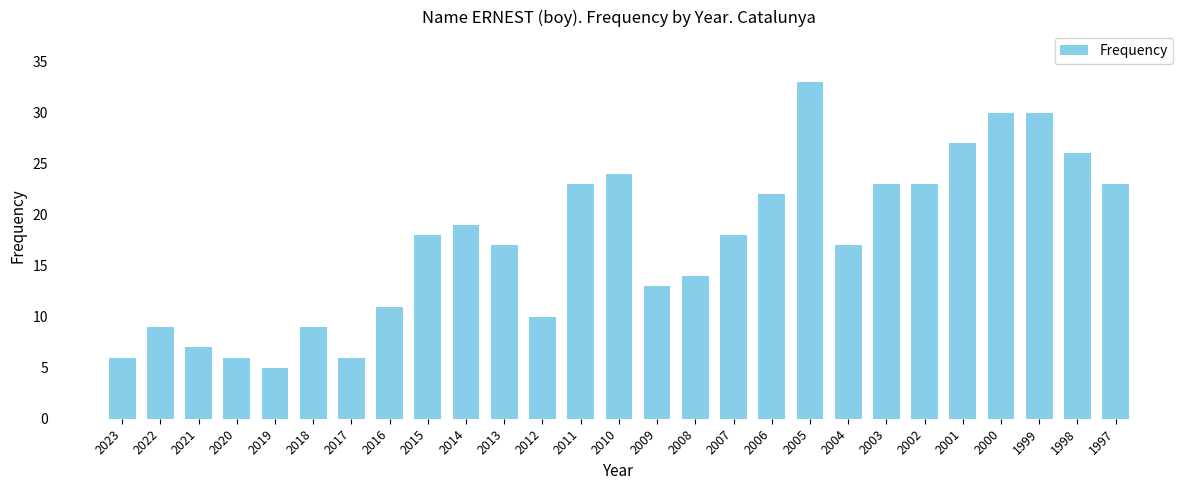

How many bars are there in total?

27